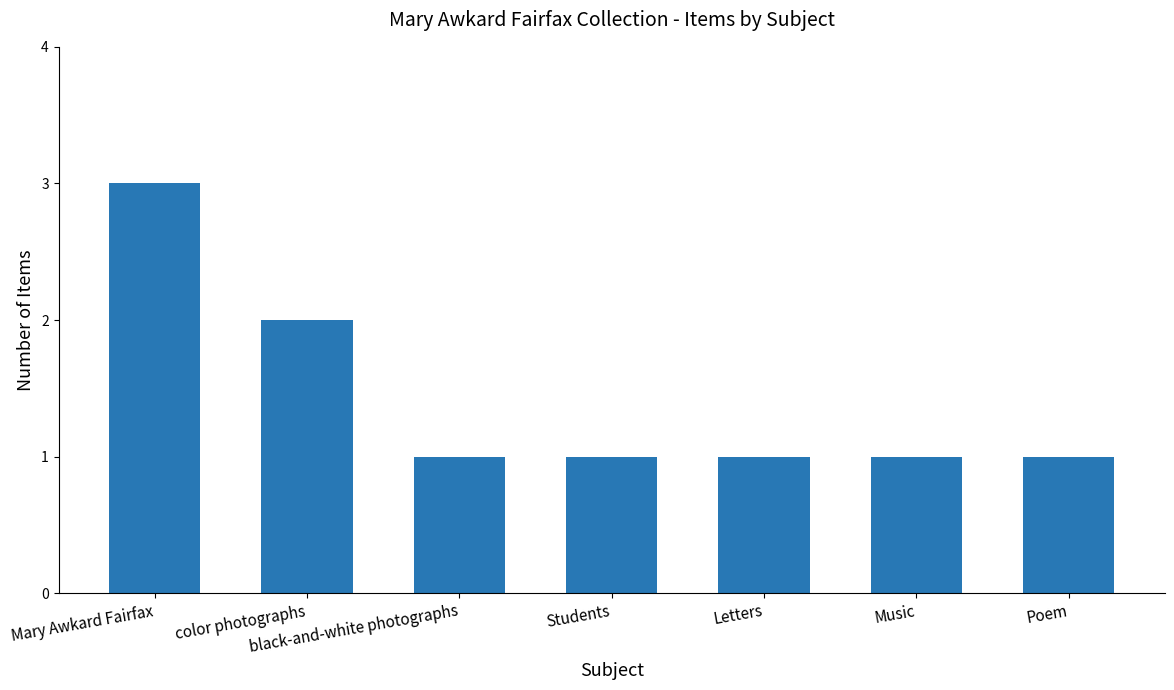

Does the chart contain stacked bars?

No